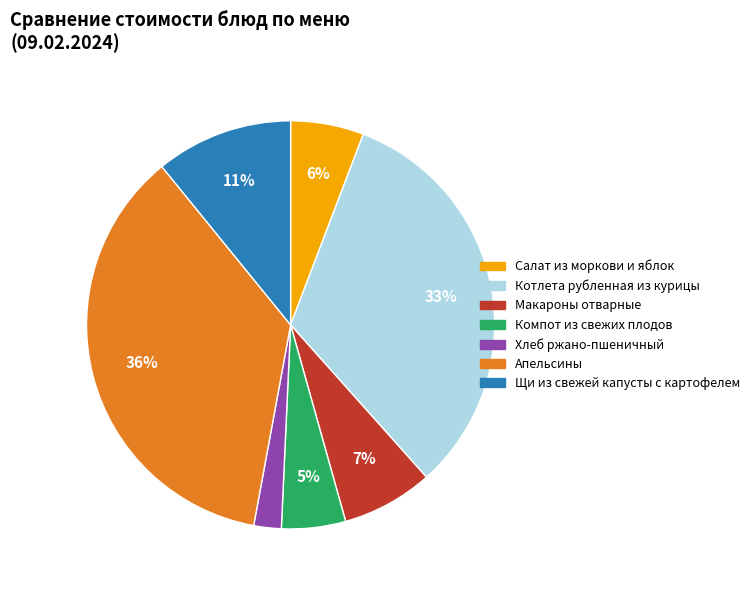

Do Салат из моркови и яблок and Компот из свежих плодов together represent more than half of the pie?

No